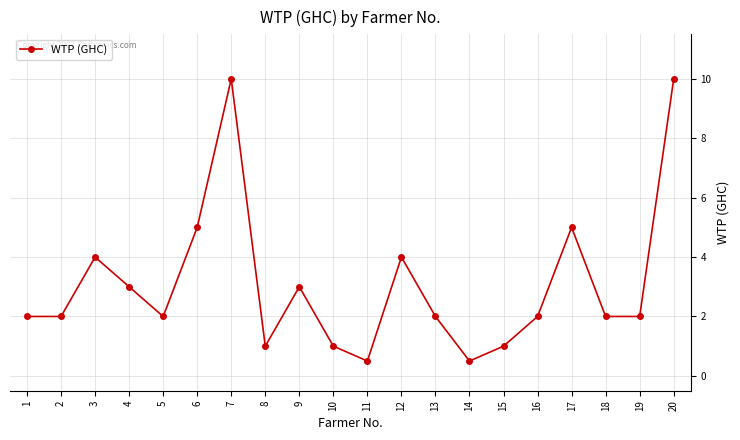

What is the difference between the maximum and minimum values?

9.5